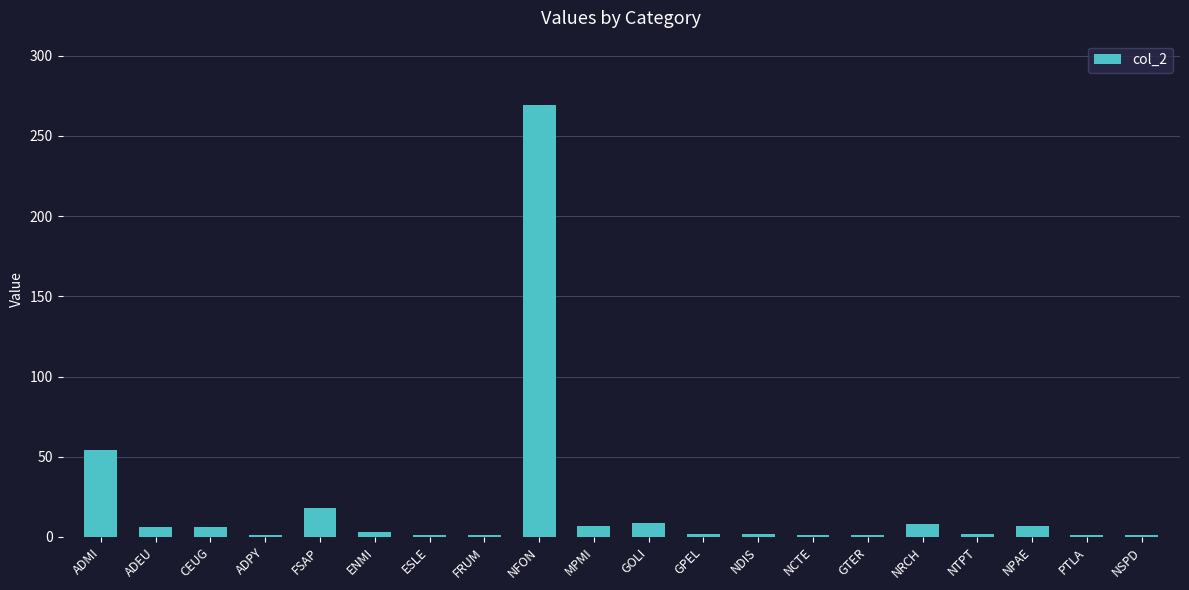

What is the label of the 10th bar from the right?

GOLI